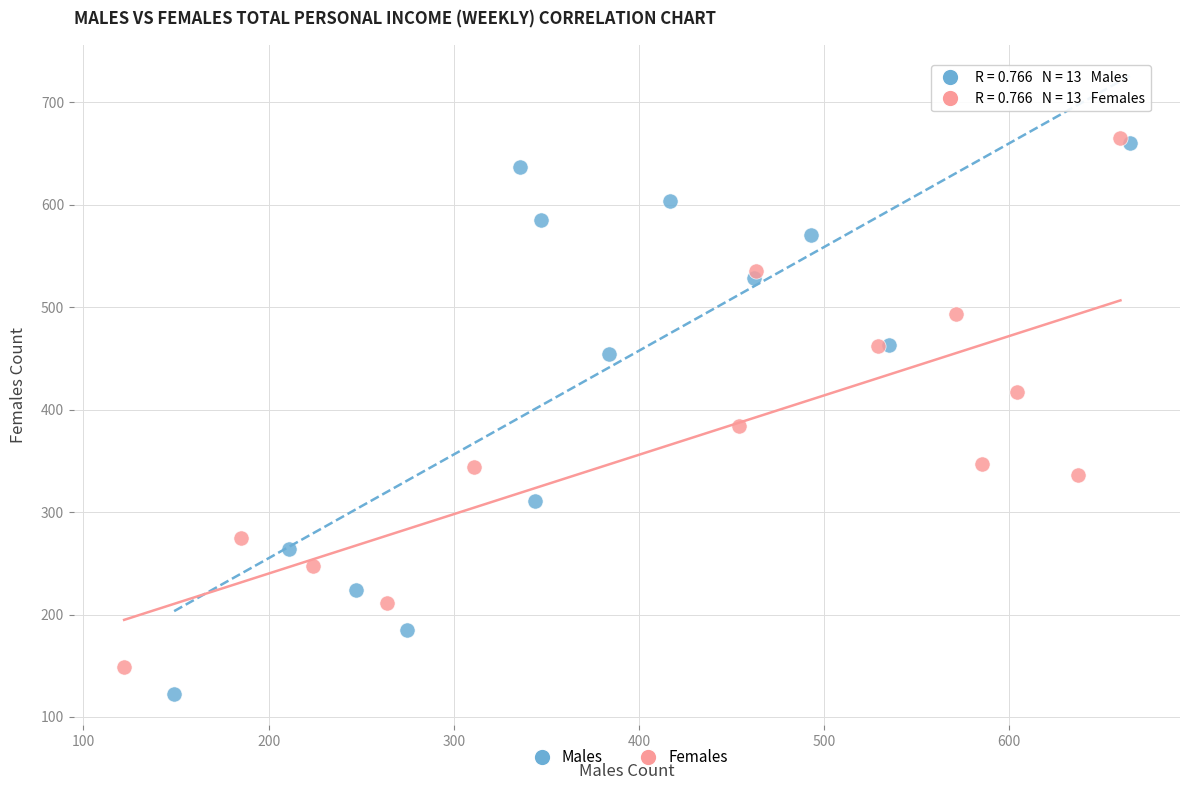

Which series has the widest spread of Y values?

Males